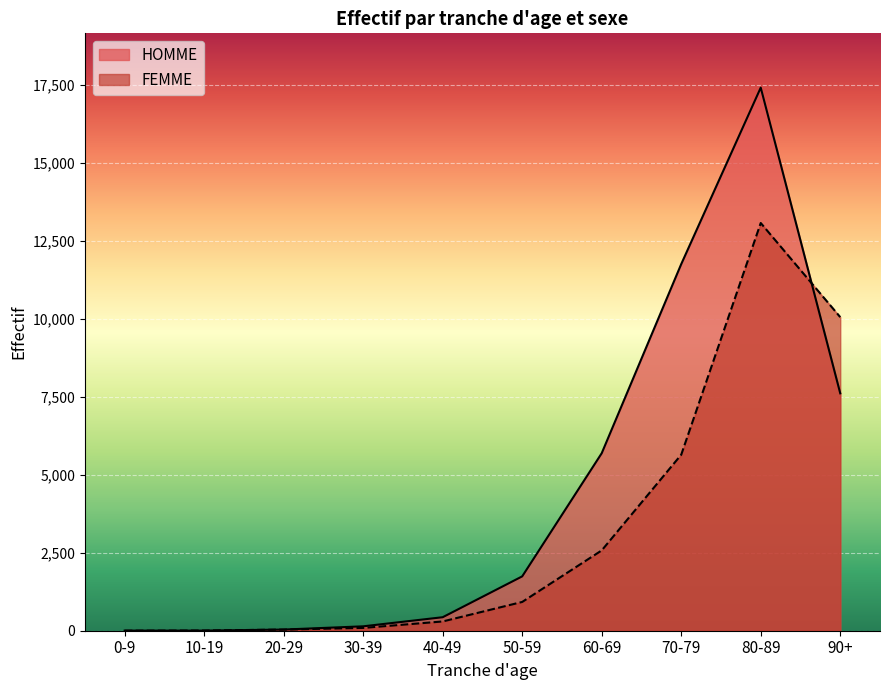

What is the value of the FEMME point at the 4th from the left?

90